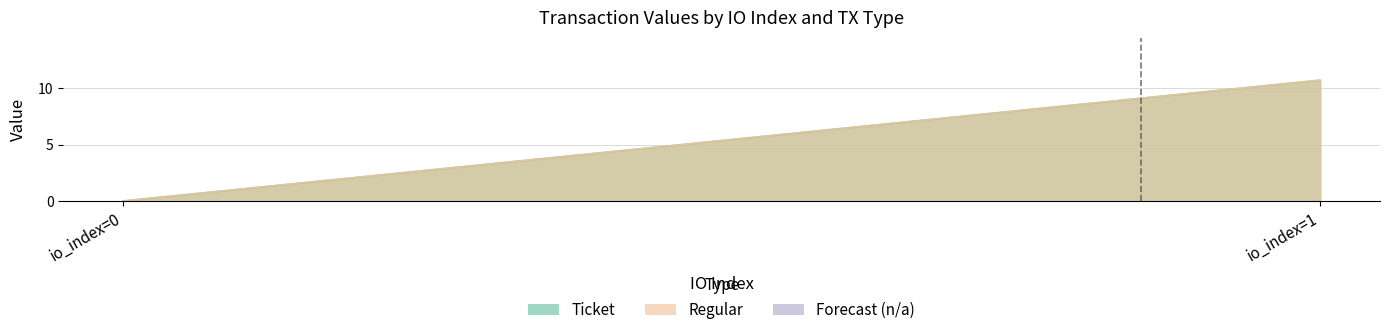

What is the highest value of the Ticket series?

10.7